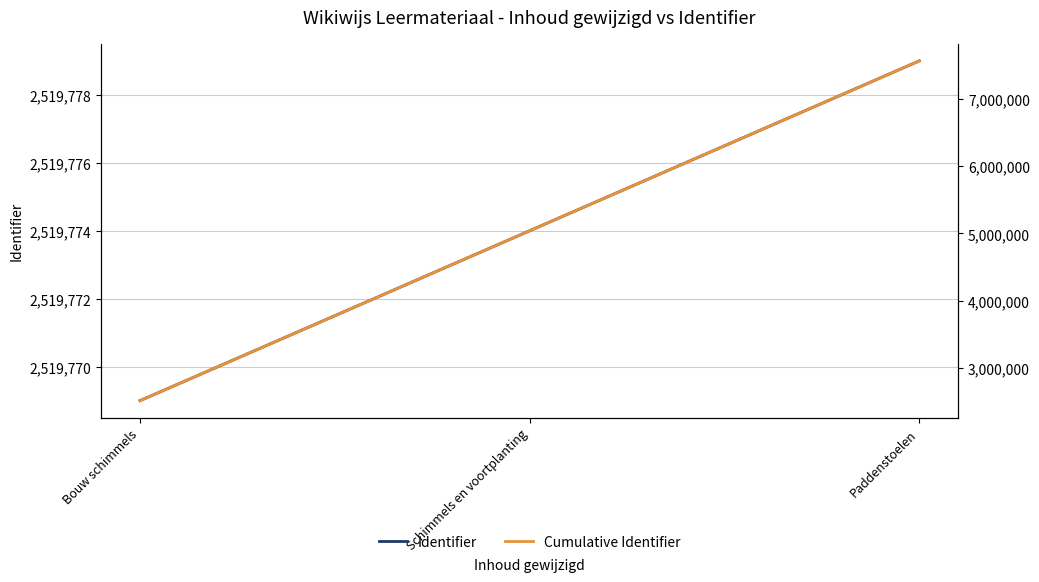

Reading right to left, extract all data points from this chart.

Identifier: 2519779	2519774	2519769
Cumulative Identifier: 7559322	5039543	2519769